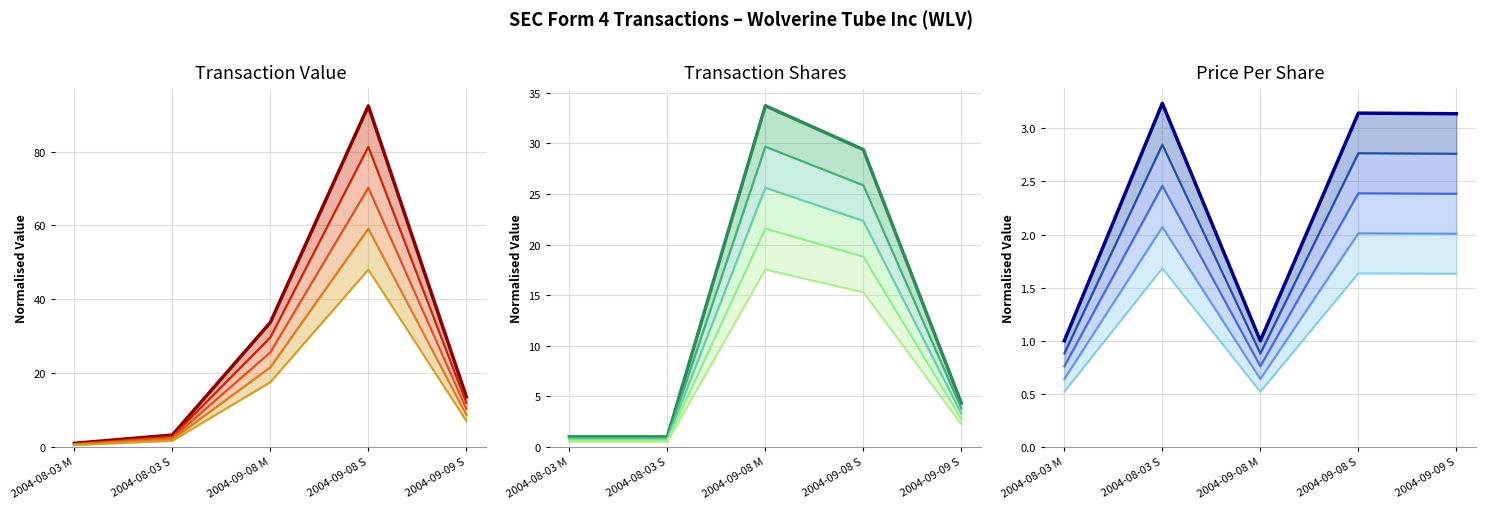

Does the chart have visible grid lines?

Yes